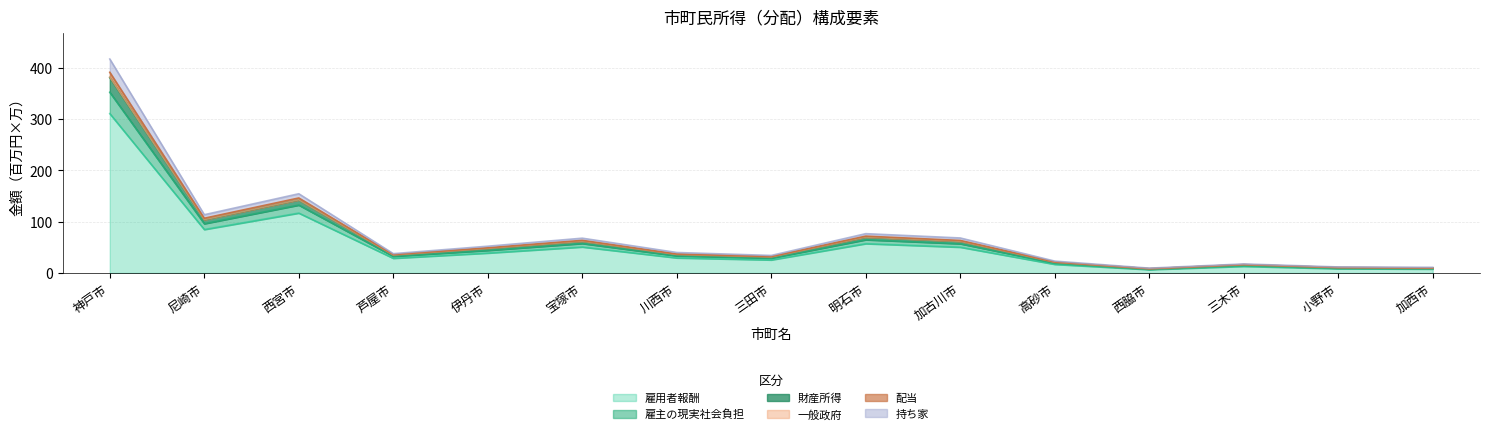

True or false: 持ち家 and 雇主の現実社会負担 cross at least once.

False